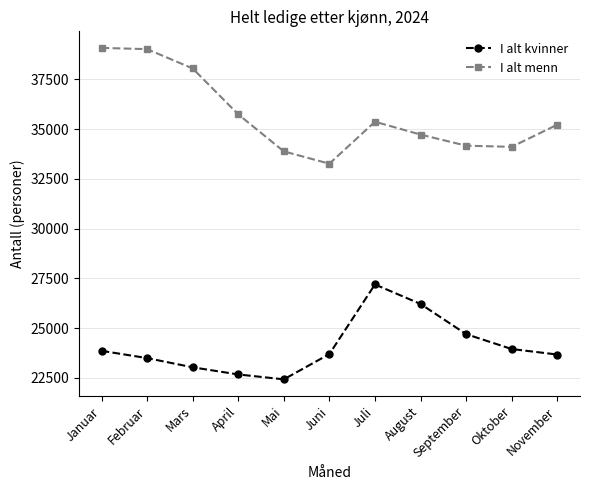

Rank the series at Mars from highest to lowest value.

I alt menn, I alt kvinner